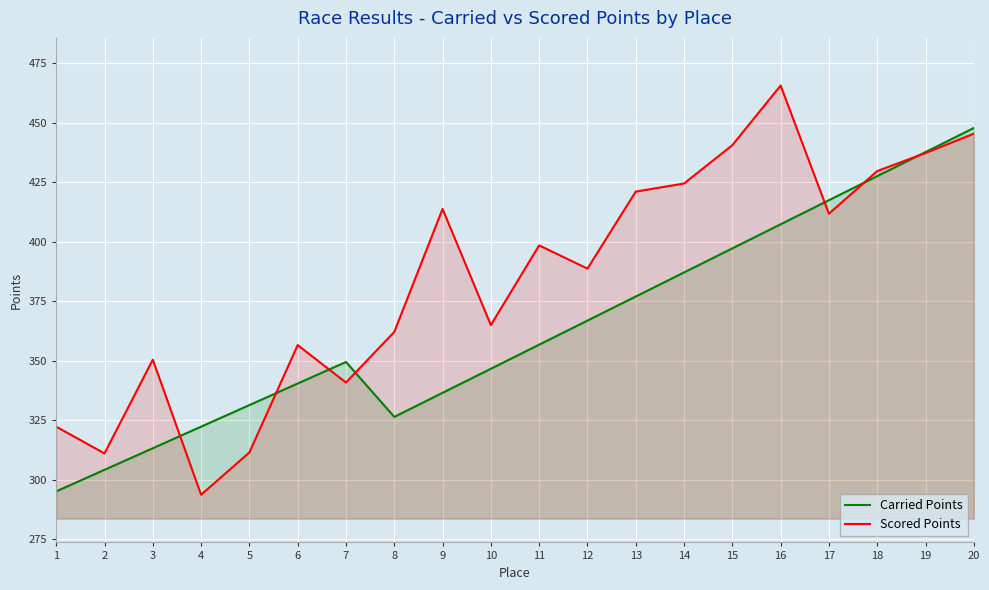

Does the chart display data point markers on the line(s)?

No